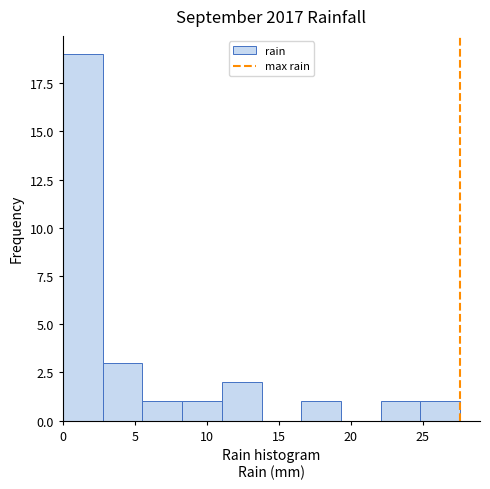

Which range on the x-axis has the tallest bar?

0.0 to 3.0